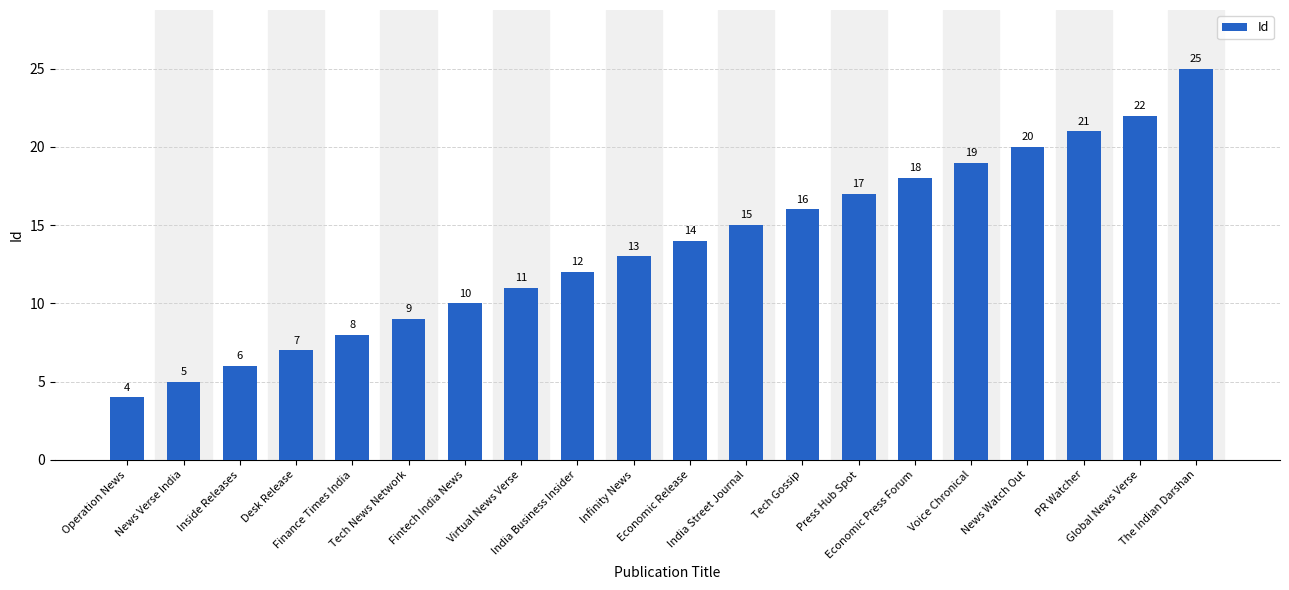

What is the sum of the values at Tech Gossip and Press Hub Spot?

33